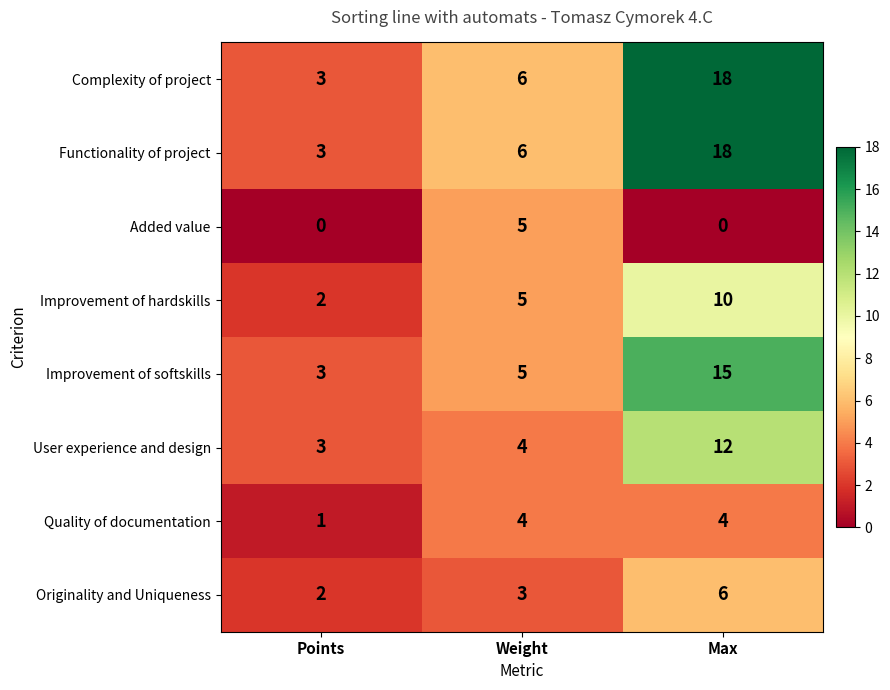

What is the greatest value displayed?

18